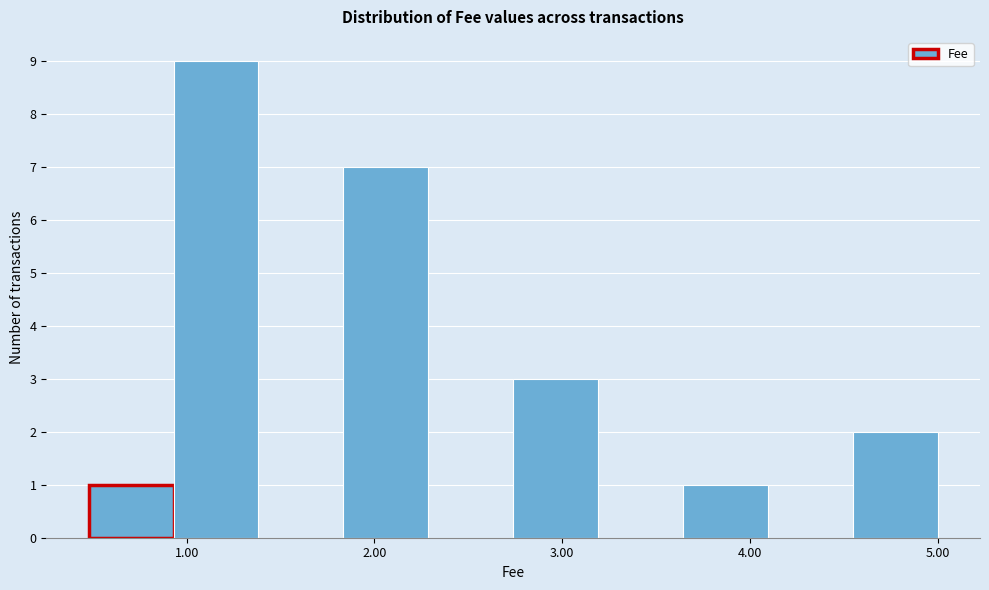

What is the height of the bar covering 4.5 to 5.0 on the x-axis? Neither the bar edges nor the heights are printed on the chart, so give them approximately, as read against the axes.

2